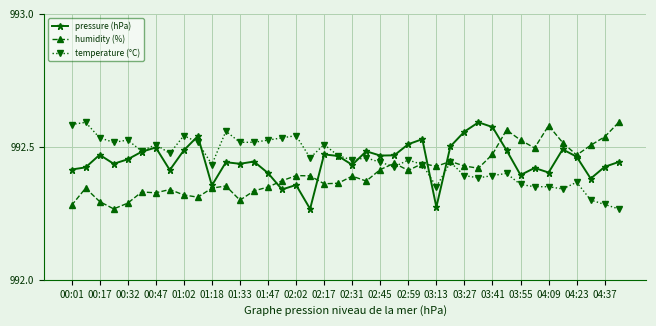

Is this an area chart (filled region under the line)?

No